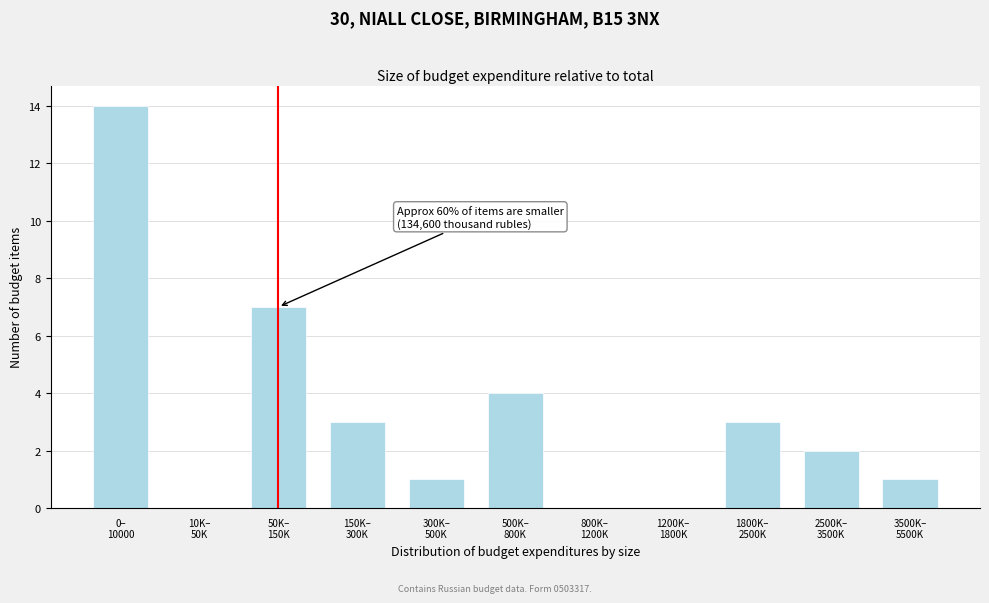

What is the maximum value shown in the chart?

14